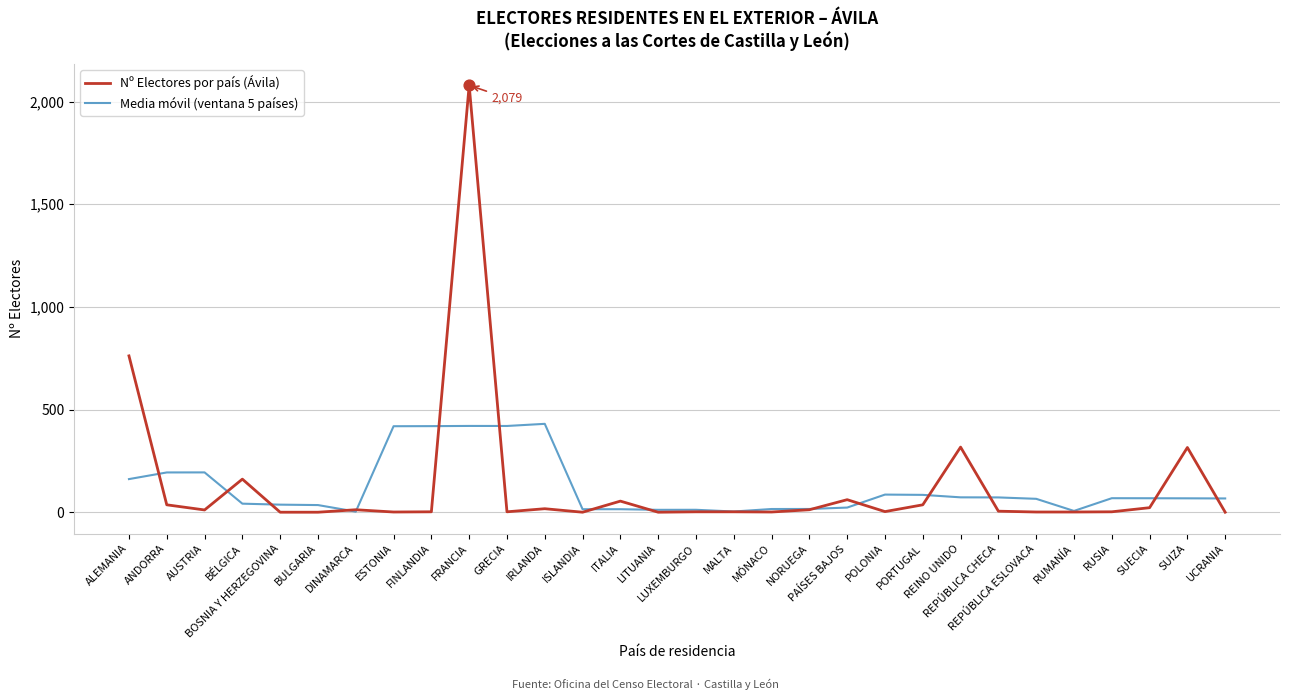

Is the value of Media móvil (ventana 5 países) at BÉLGICA greater than the value of Nº Electores por país (Ávila) at LUXEMBURGO?

Yes